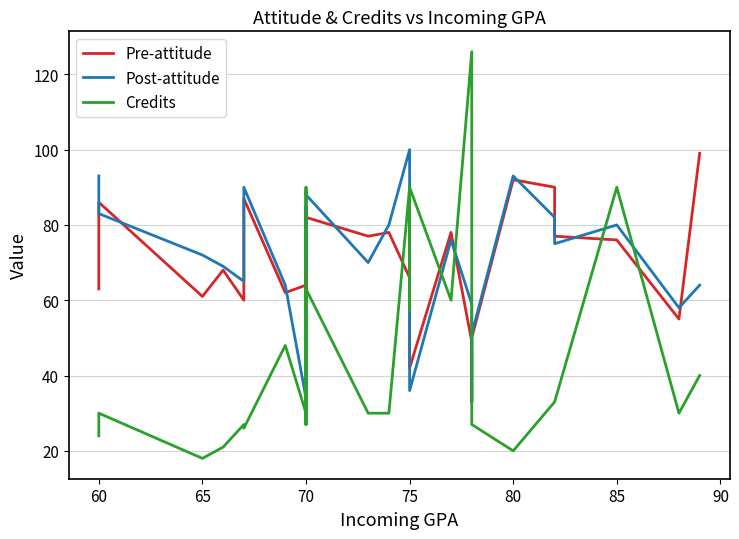

What is the smallest value displayed?

18